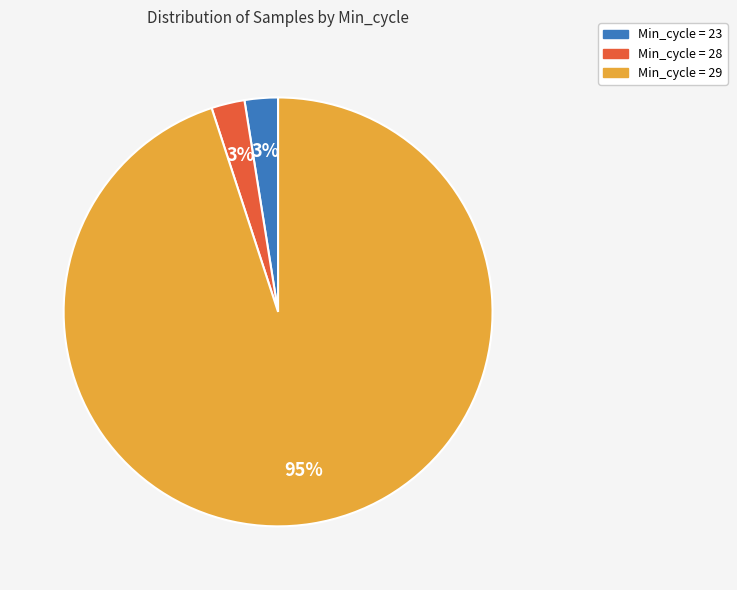

Is the sum of Min_cycle = 29 and Min_cycle = 28 greater than half?

Yes